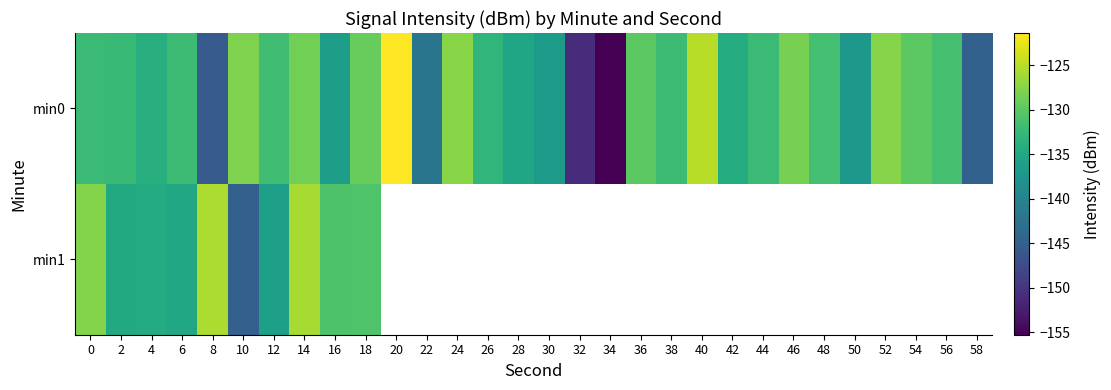

At which label does min0 first exceed -132?

10